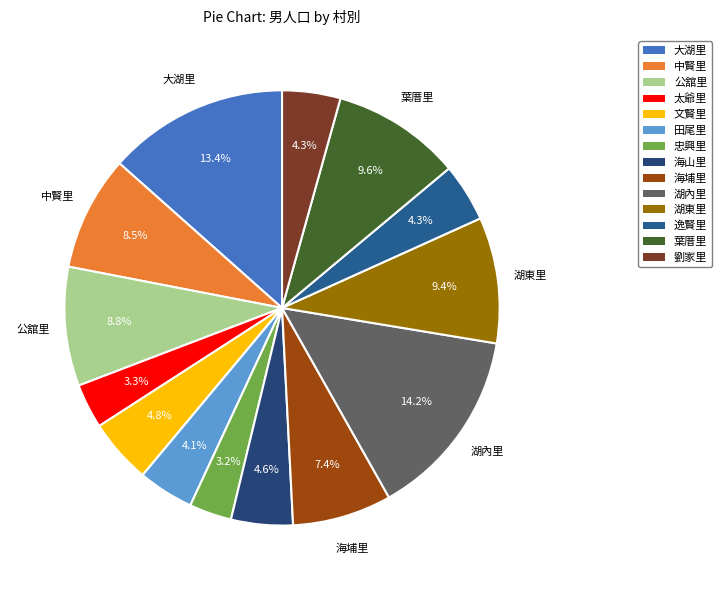

To the nearest percent, what is the average slice percentage?

7%